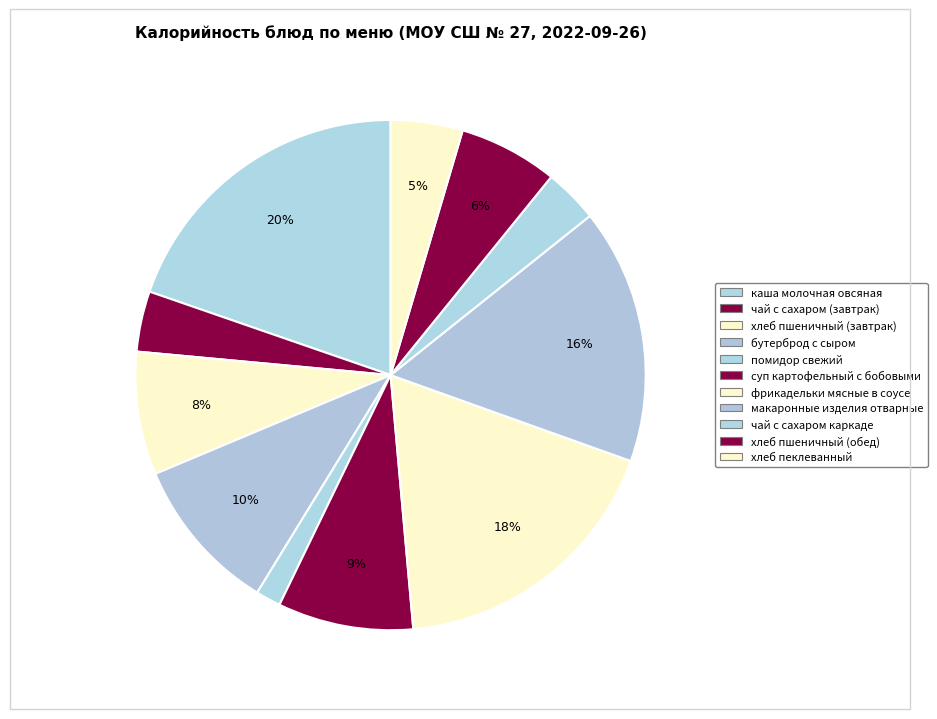

Rank the categories by value from highest to lowest.

каша молочная овсяная, фрикадельки мясные в соусе, макаронные изделия отварные, бутерброд с сыром, суп картофельный с бобовыми, хлеб пшеничный (завтрак), хлеб пшеничный (обед), хлеб пеклеванный, чай с сахаром (завтрак), чай с сахаром каркаде, помидор свежий